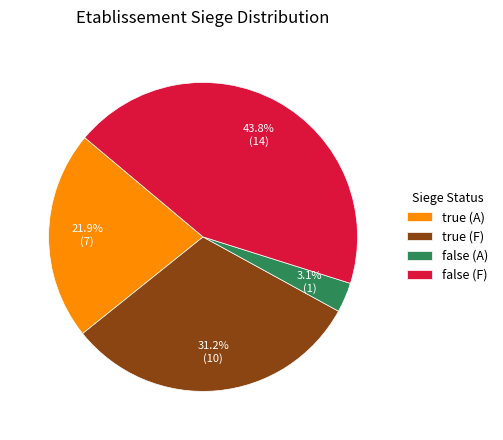

To the nearest percent, what is the difference between the largest and smallest slice percentages?

41%